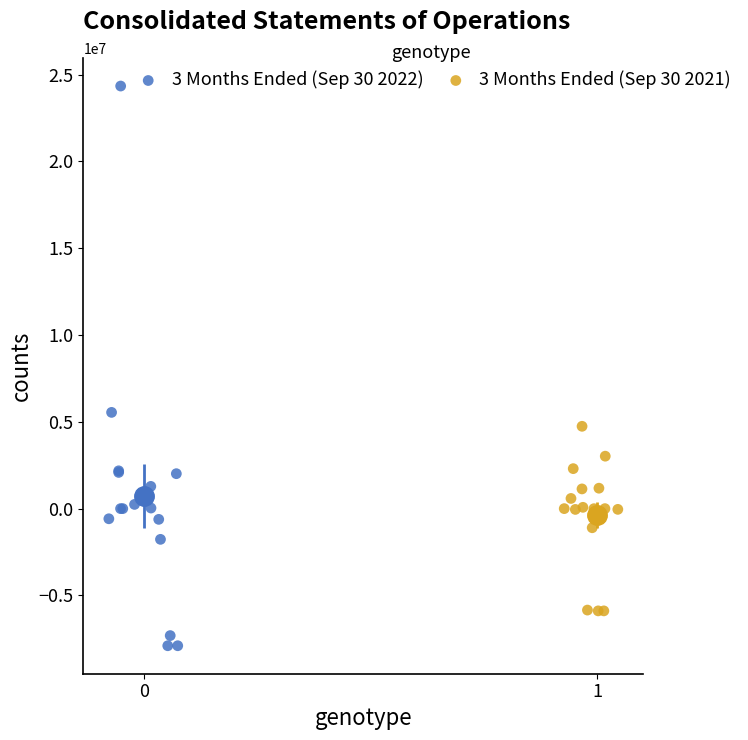

Which series has the widest spread of Y values?

3 Months Ended (Sep 30 2022)